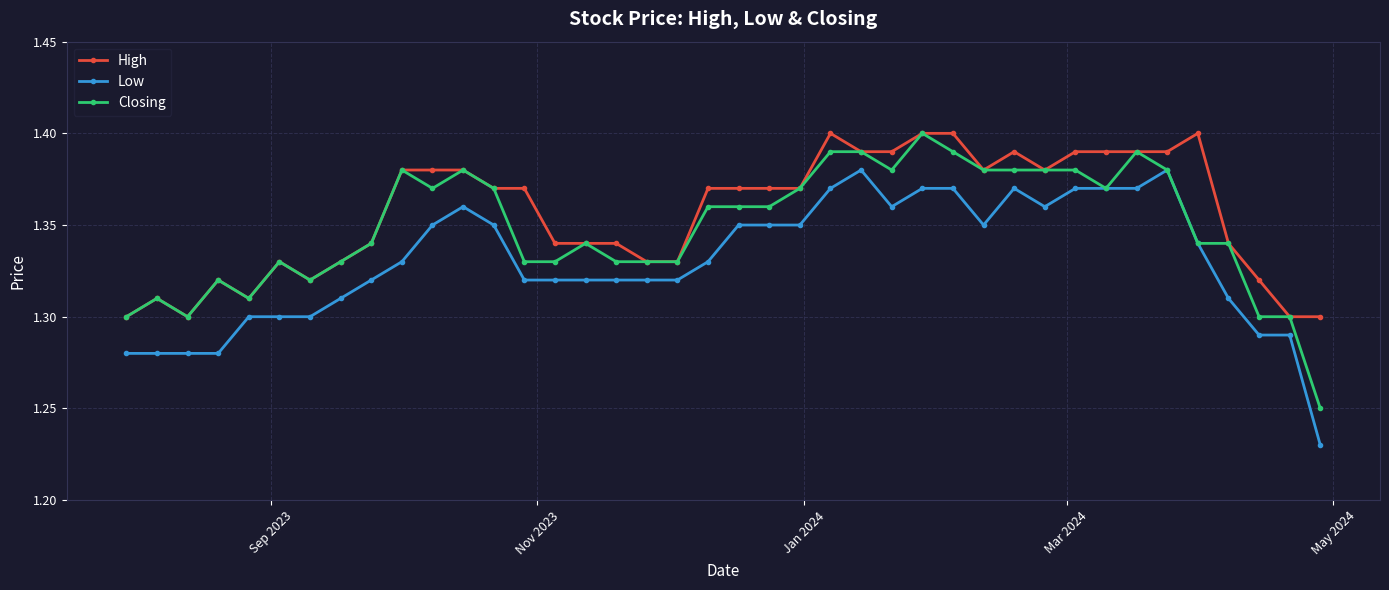

True or false: Low has more than 1 interior local peaks.

True